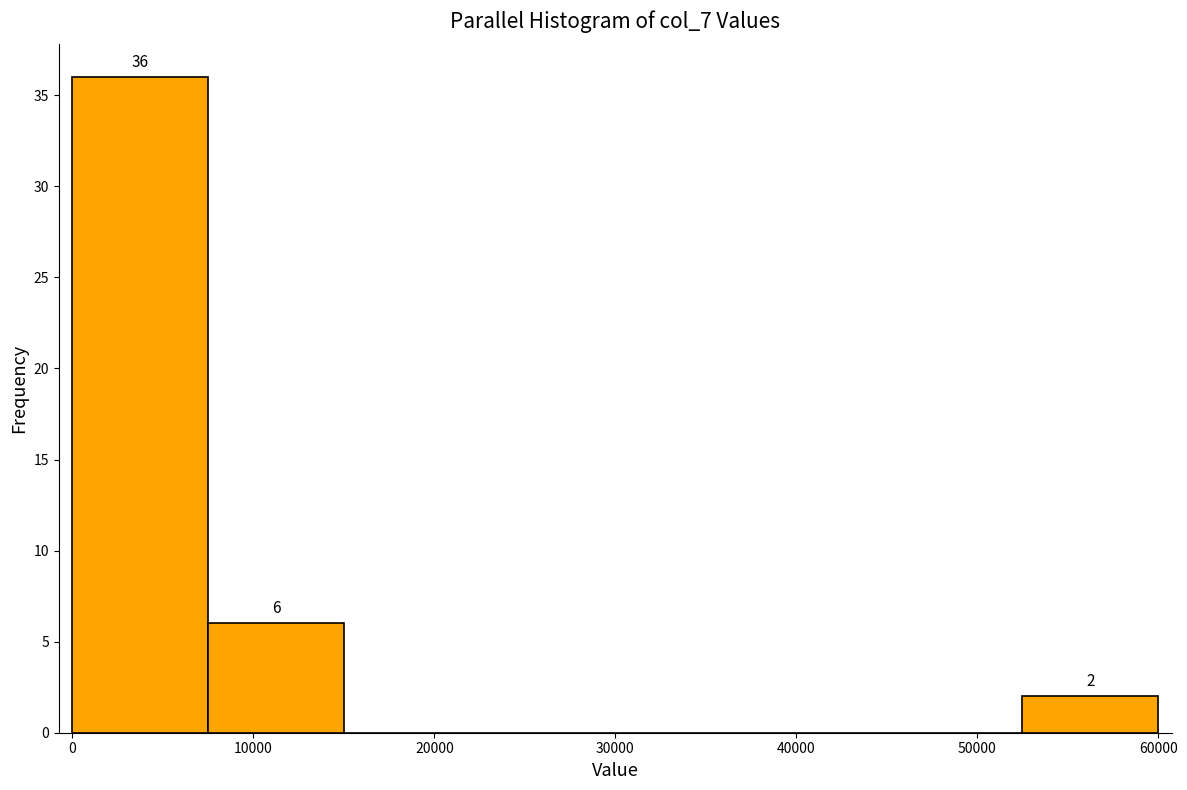

Which range on the x-axis has the tallest bar?

0 to 7000